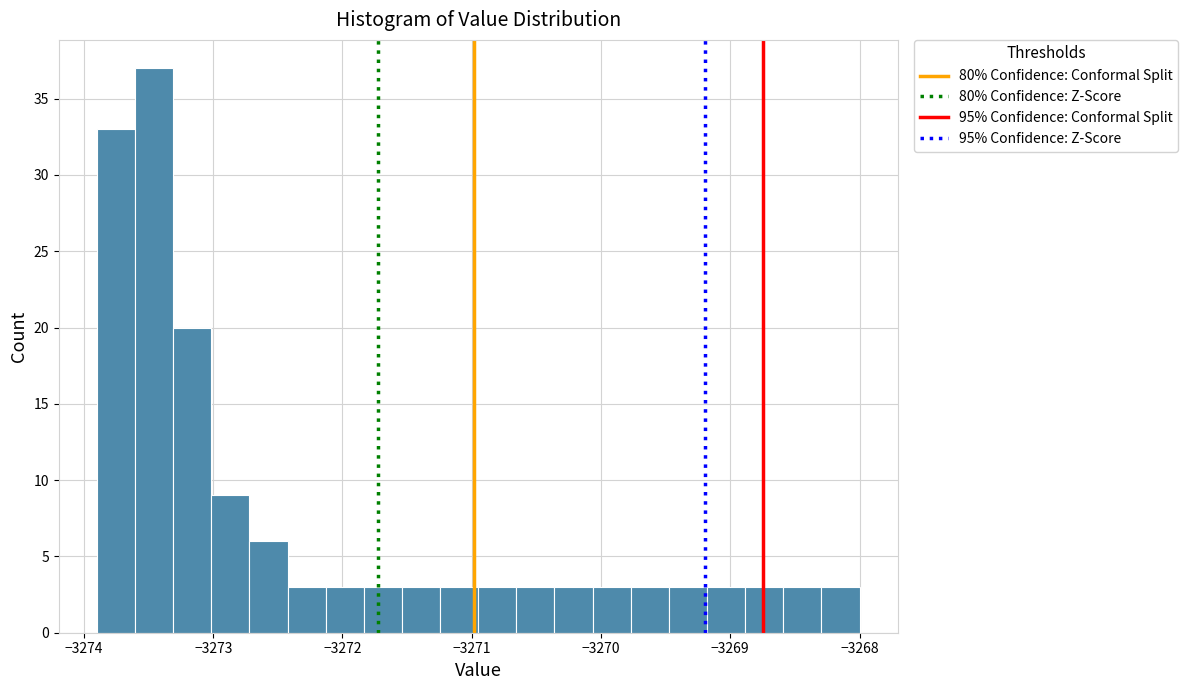

Read against the x-axis, roughly where is the centre of the tallest bar?

-3273.5